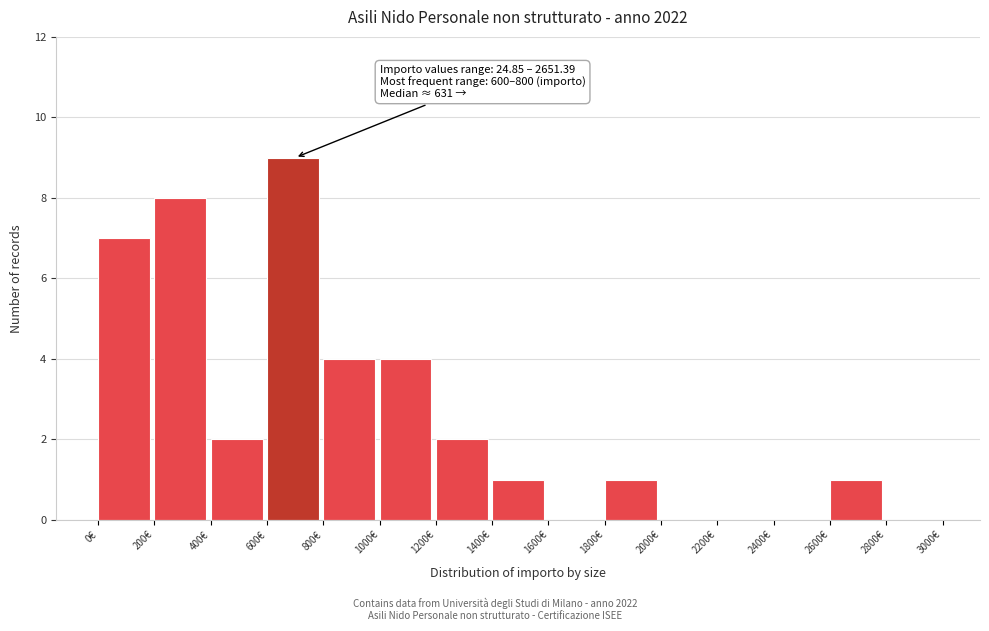

Over which range of the x-axis is the bar tallest?

600 to 800